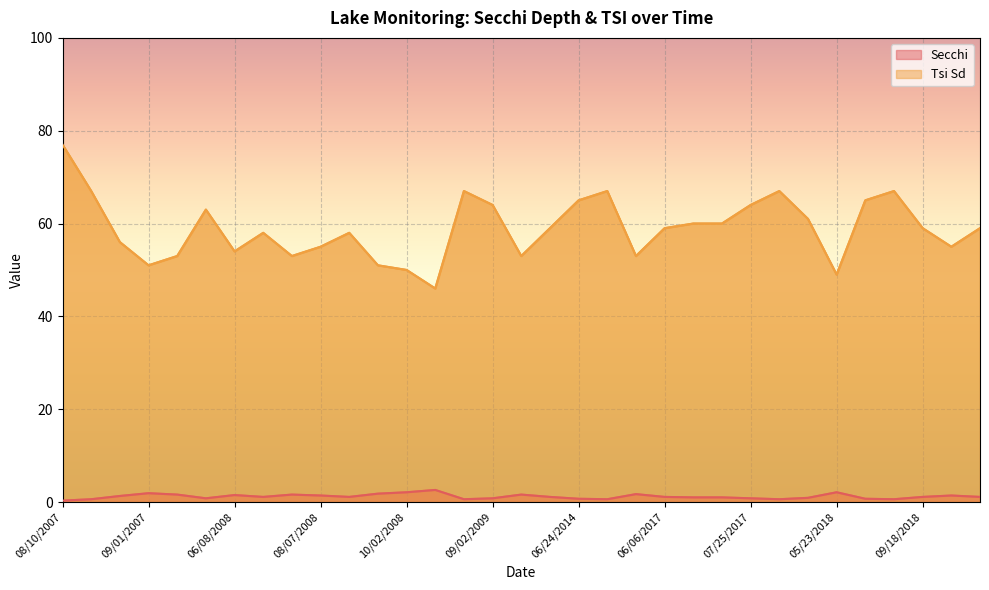

Where is Tsi Sd nearest to the value 61?

09/04/2017